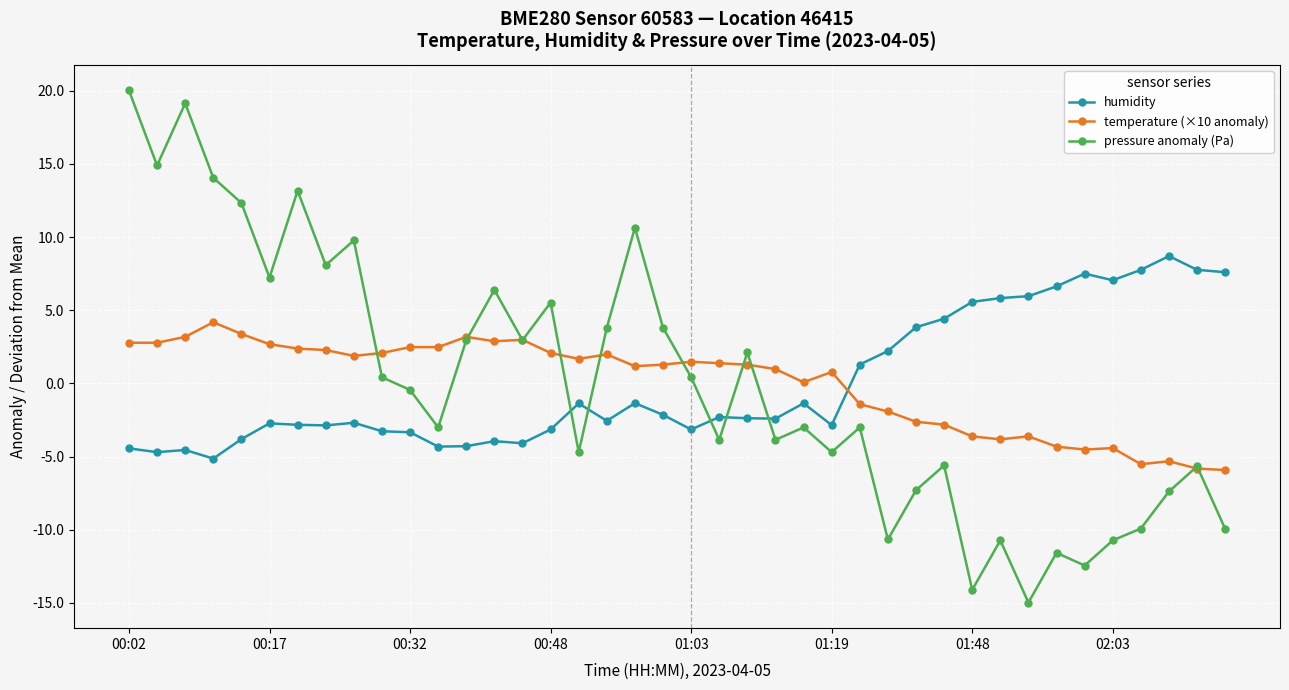

In pressure anomaly (Pa), how many points are lower than both neighbors (excluding endpoints)?

13